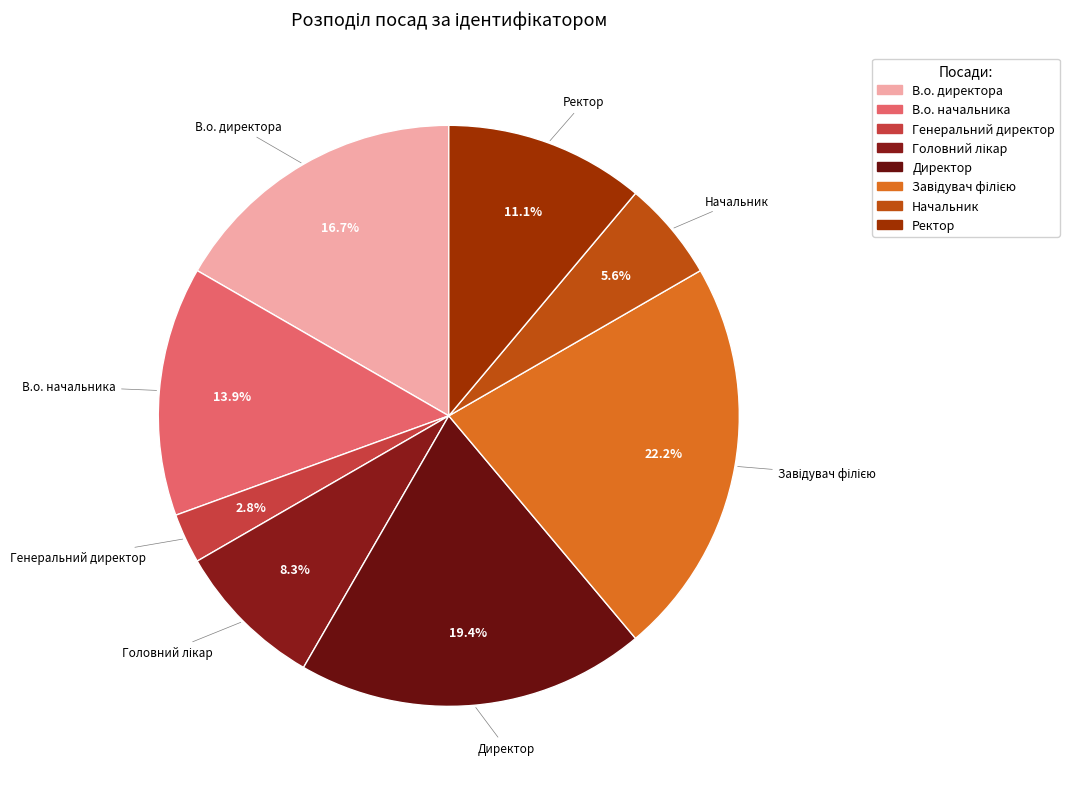

Between В.о. директора and Директор, which is larger?

Директор